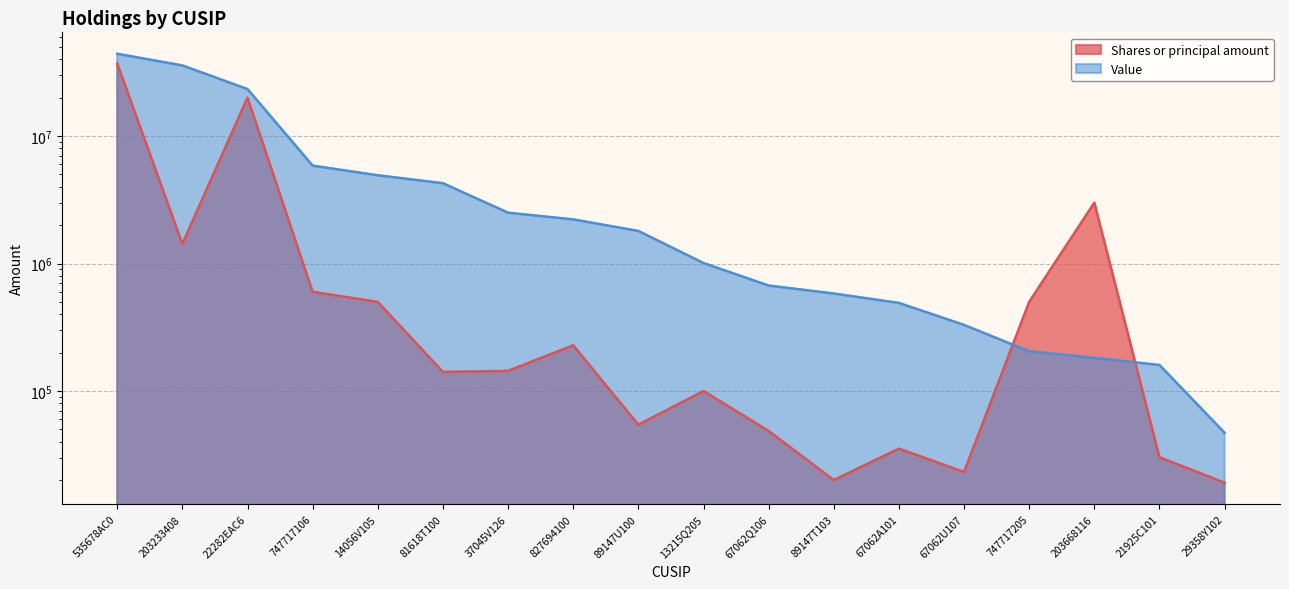

What is the sum of the Shares or principal amount values at 747717106 and 81618T100?

741011